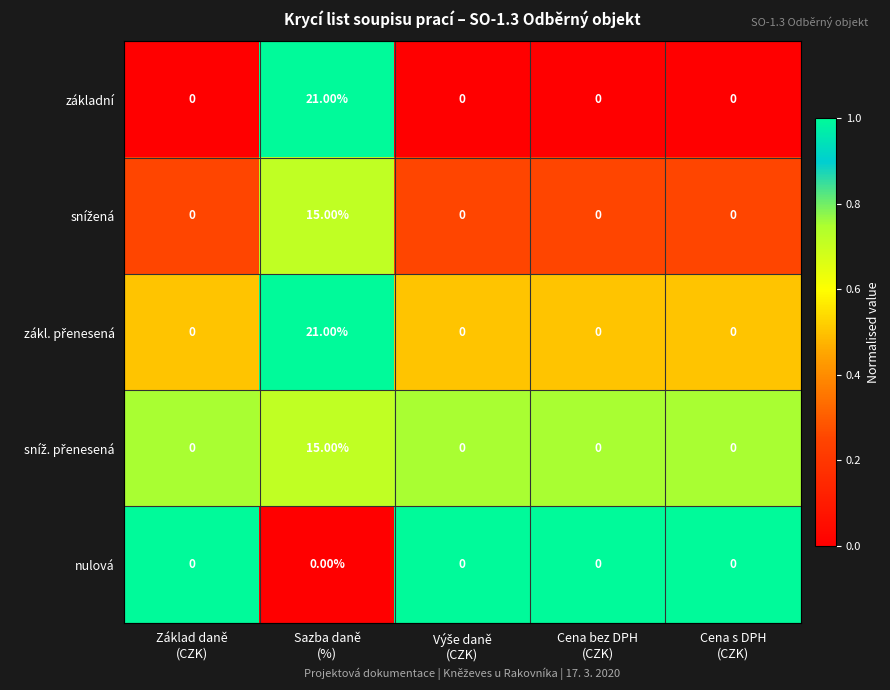

What is the difference between the maximum and second lowest values in the základní series?

21